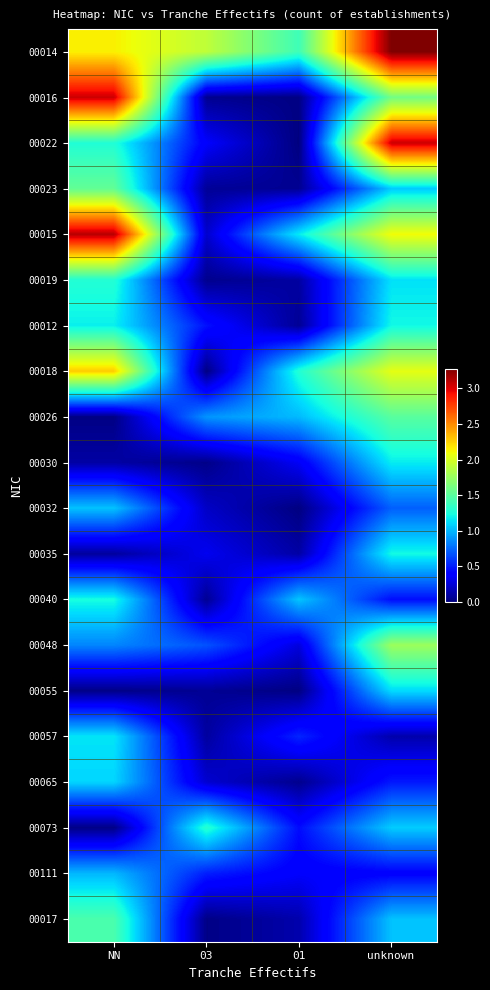

Which has a higher value, 01 or unknown?

unknown